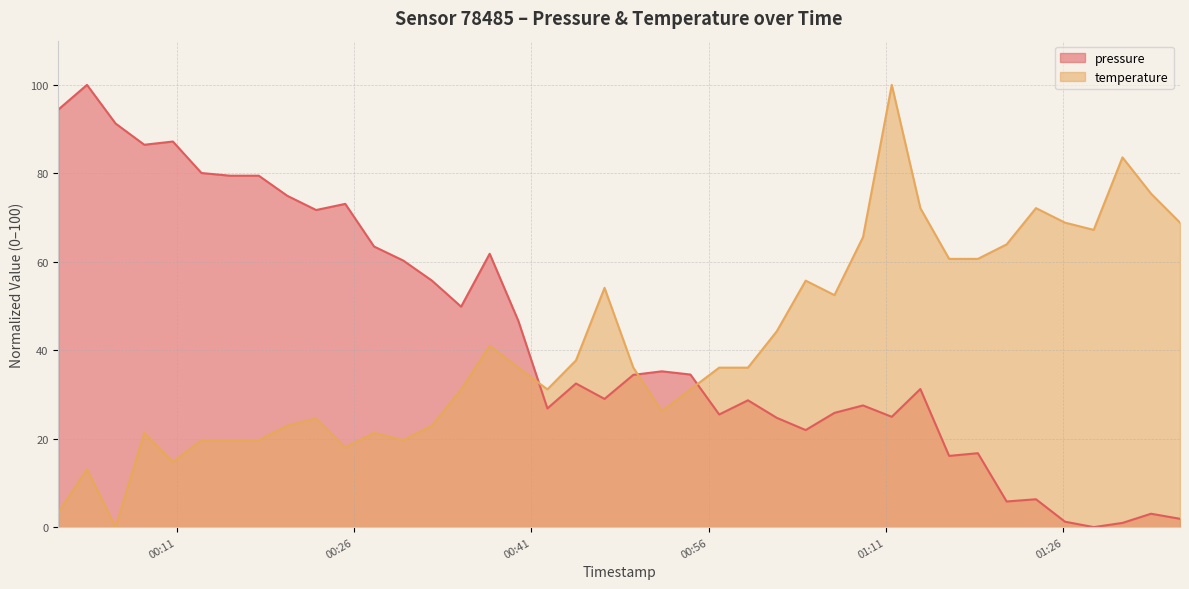

Reading left to right, what are all the values shown in this chart?

pressure: 2023-11-19T00:00:59=94.4	2023-11-19T00:03:25=100.0	2023-11-19T00:05:50=91.3	2023-11-19T00:08:16=86.5	2023-11-19T00:10:41=87.2	2023-11-19T00:13:06=80.1	2023-11-19T00:15:32=79.5	2023-11-19T00:17:57=79.5	2023-11-19T00:20:22=74.9	2023-11-19T00:22:48=71.7	2023-11-19T00:25:16=73.1	2023-11-19T00:27:42=63.5	2023-11-19T00:30:10=60.3	2023-11-19T00:32:36=55.7	2023-11-19T00:35:04=49.9	2023-11-19T00:37:29=61.8	2023-11-19T00:39:55=46.6	2023-11-19T00:42:22=26.8	2023-11-19T00:44:47=32.5	2023-11-19T00:47:12=29.0	2023-11-19T00:49:38=34.4	2023-11-19T00:52:03=35.2	2023-11-19T00:54:28=34.5	2023-11-19T00:56:54=25.5	2023-11-19T00:59:20=28.7	2023-11-19T01:01:46=24.7	2023-11-19T01:04:13=21.9	2023-11-19T01:06:39=25.8	2023-11-19T01:09:04=27.5	2023-11-19T01:11:30=24.9	2023-11-19T01:13:55=31.2	2023-11-19T01:16:21=16.1	2023-11-19T01:18:47=16.7	2023-11-19T01:21:13=5.8	2023-11-19T01:23:42=6.3	2023-11-19T01:26:09=1.2	2023-11-19T01:28:35=0.0	2023-11-19T01:31:01=1.0	2023-11-19T01:33:26=3.0	2023-11-19T01:35:53=1.9
temperature: 2023-11-19T00:00:59=3.3	2023-11-19T00:03:25=13.1	2023-11-19T00:05:50=0.0	2023-11-19T00:08:16=21.3	2023-11-19T00:10:41=14.8	2023-11-19T00:13:06=19.7	2023-11-19T00:15:32=19.7	2023-11-19T00:17:57=19.7	2023-11-19T00:20:22=23.0	2023-11-19T00:22:48=24.6	2023-11-19T00:25:16=18.0	2023-11-19T00:27:42=21.3	2023-11-19T00:30:10=19.7	2023-11-19T00:32:36=23.0	2023-11-19T00:35:04=31.1	2023-11-19T00:37:29=41.0	2023-11-19T00:39:55=36.1	2023-11-19T00:42:22=31.1	2023-11-19T00:44:47=37.7	2023-11-19T00:47:12=54.1	2023-11-19T00:49:38=36.1	2023-11-19T00:52:03=26.2	2023-11-19T00:54:28=31.1	2023-11-19T00:56:54=36.1	2023-11-19T00:59:20=36.1	2023-11-19T01:01:46=44.3	2023-11-19T01:04:13=55.7	2023-11-19T01:06:39=52.5	2023-11-19T01:09:04=65.6	2023-11-19T01:11:30=100.0	2023-11-19T01:13:55=72.1	2023-11-19T01:16:21=60.7	2023-11-19T01:18:47=60.7	2023-11-19T01:21:13=63.9	2023-11-19T01:23:42=72.1	2023-11-19T01:26:09=68.9	2023-11-19T01:28:35=67.2	2023-11-19T01:31:01=83.6	2023-11-19T01:33:26=75.4	2023-11-19T01:35:53=68.9